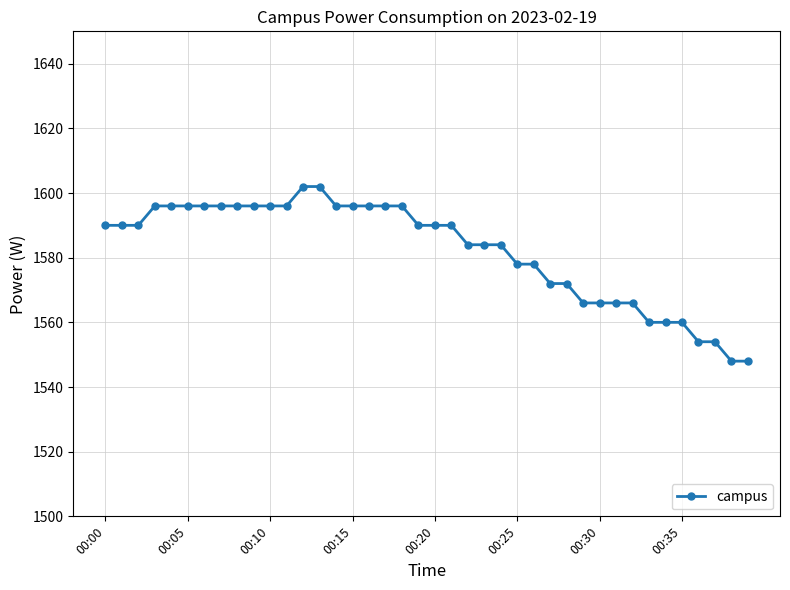

What is the value of the 35th point from the left?

1560